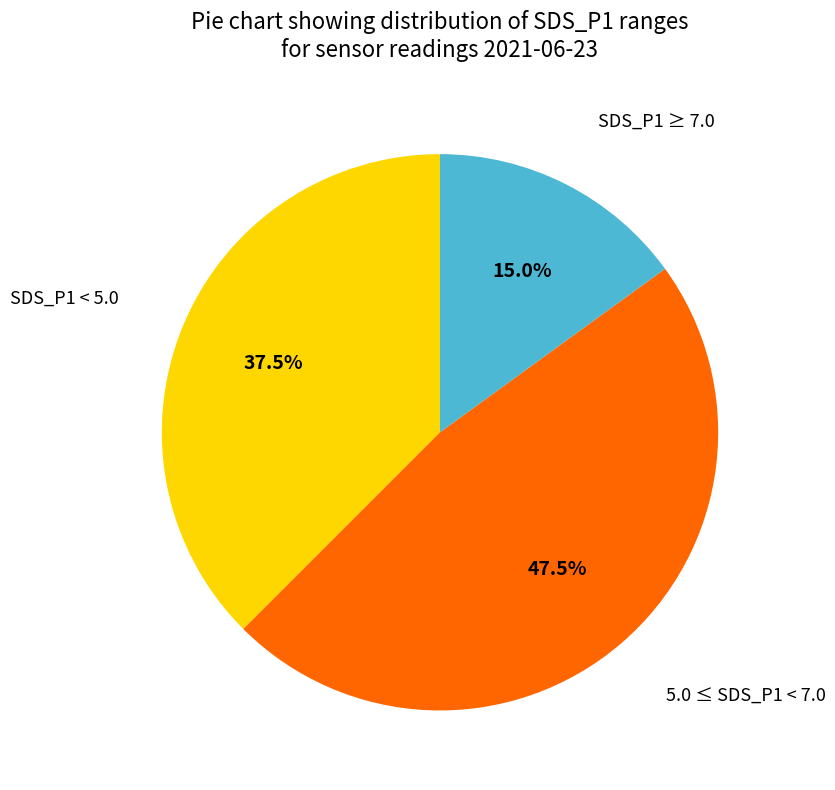

Between 5.0 ≤ SDS_P1 < 7.0 and SDS_P1 ≥ 7.0, which is larger?

5.0 ≤ SDS_P1 < 7.0